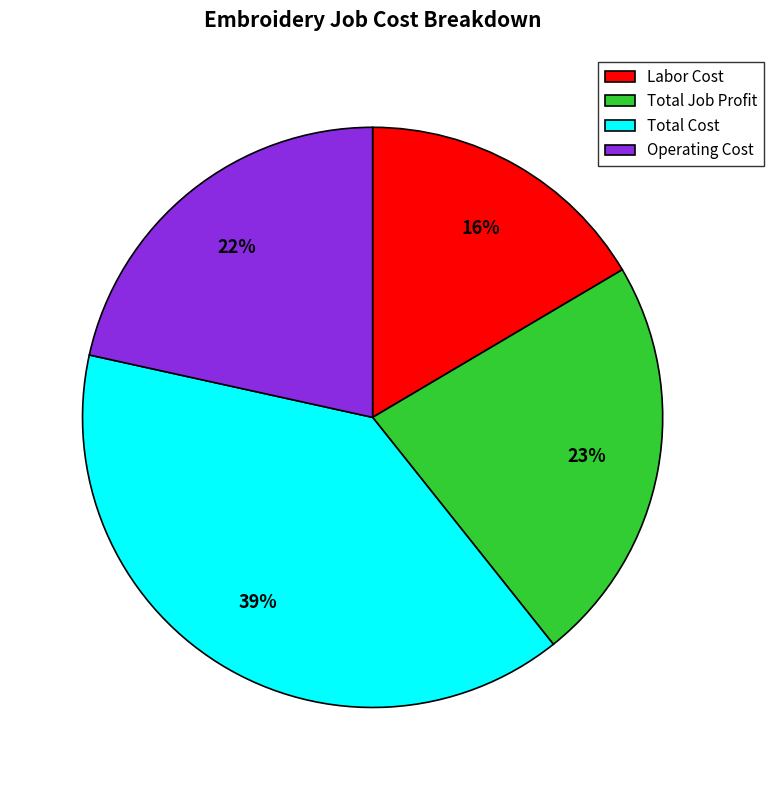

Rank the categories by value from lowest to highest.

Labor Cost, Operating Cost, Total Job Profit, Total Cost